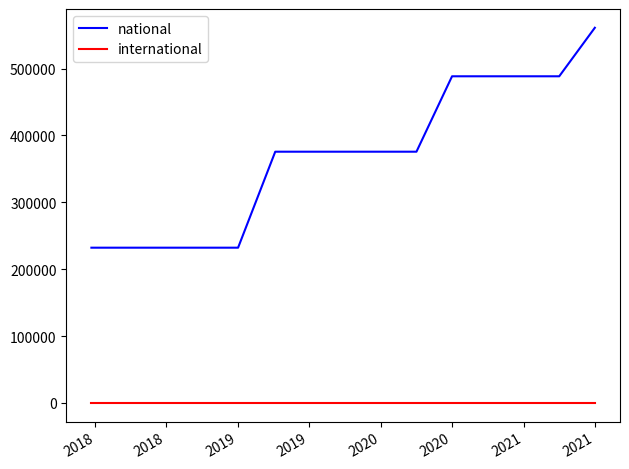

What is the difference between the maximum and minimum values in the national series?

328888